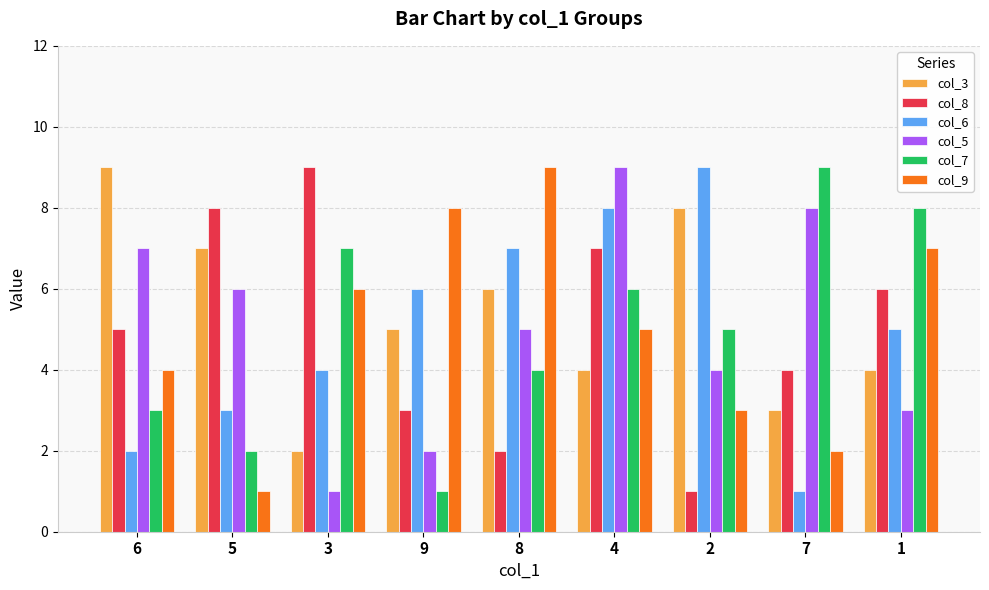

At 3, list the series in order from smallest to largest.

col_5, col_3, col_6, col_9, col_7, col_8